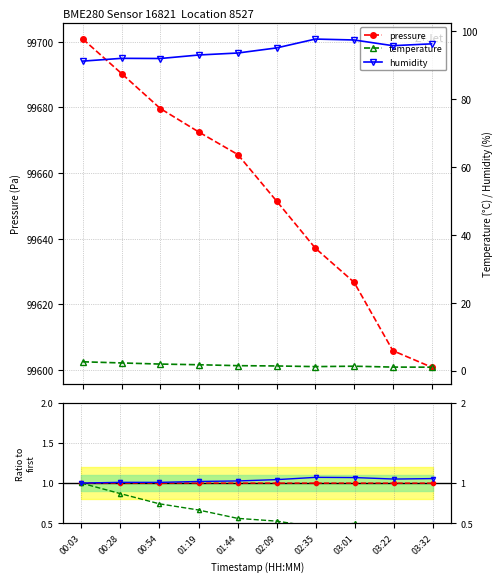

In temperature, how many points are lower than both neighbors (excluding endpoints)?

1